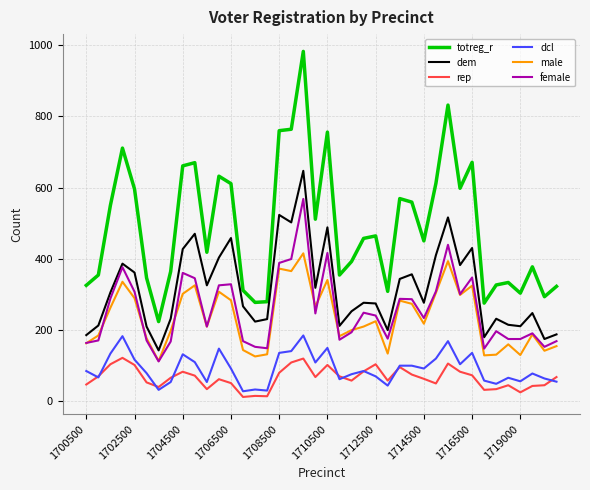

What is the sum of all female values?

10233